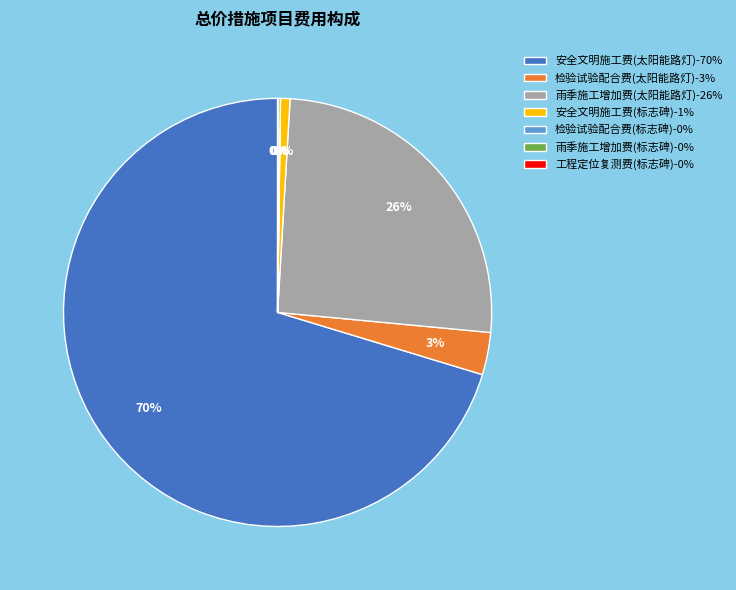

What is the largest slice in the pie chart?

安全文明施工费(太阳能路灯)